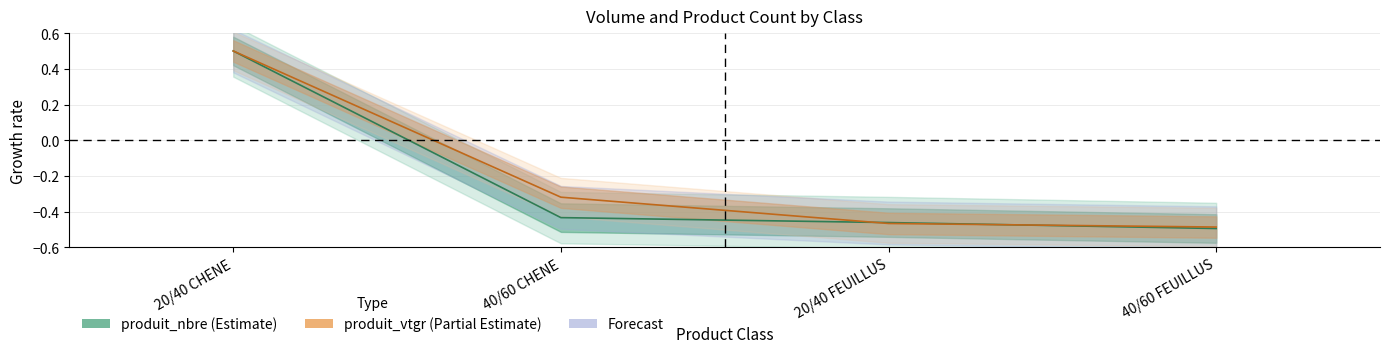

After their last crossing, which series has the higher values: produit_vtgr or produit_nbre?

produit_vtgr